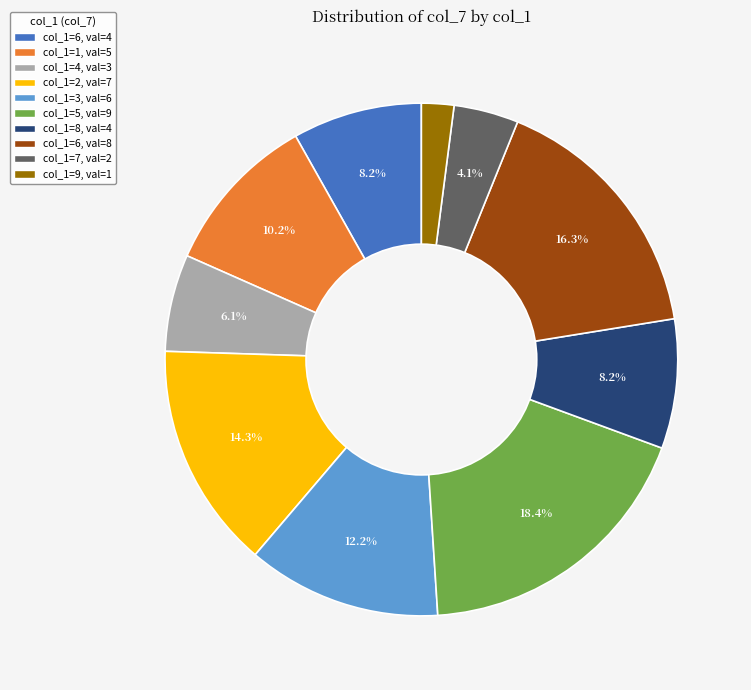

Which has a higher value, col_1=7, val=2 or col_1=1, val=5?

col_1=1, val=5